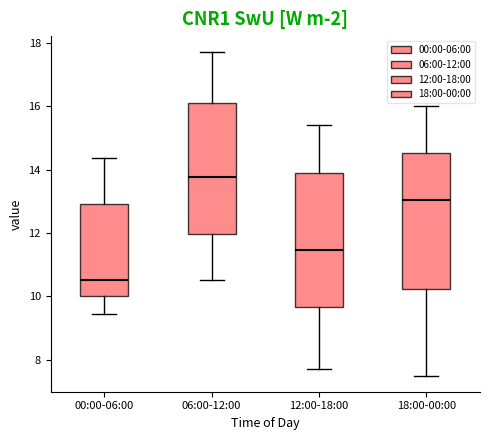

Where does the lower whisker of the box for 12:00-18:00 end on the y-axis? The values are not printed on the chart, so give them approximately, as read against the axis.

7.8